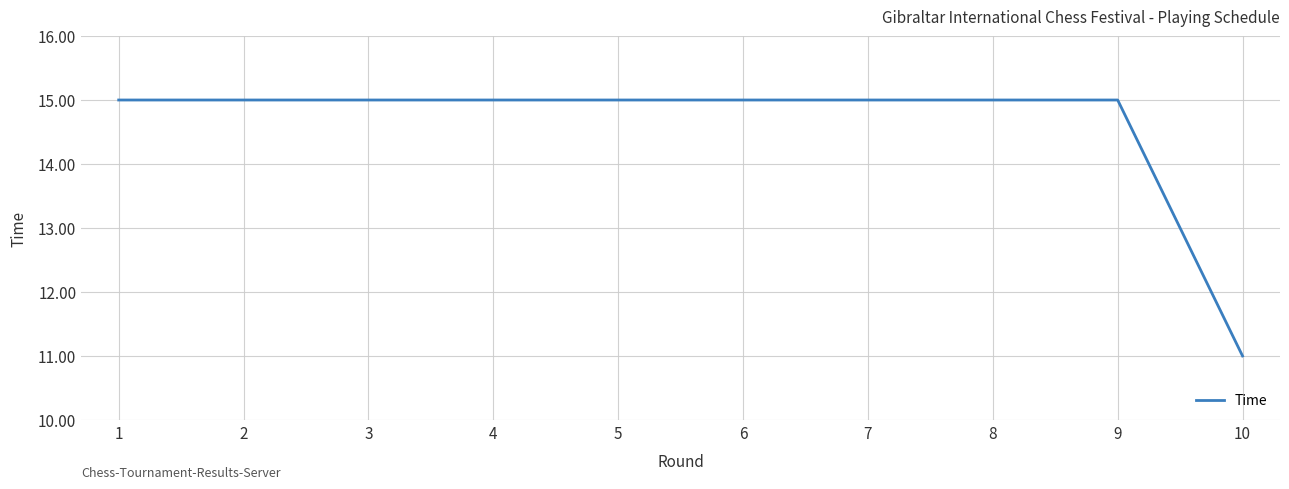

What is the ratio of the value at 9 to the value at 3?

1.0